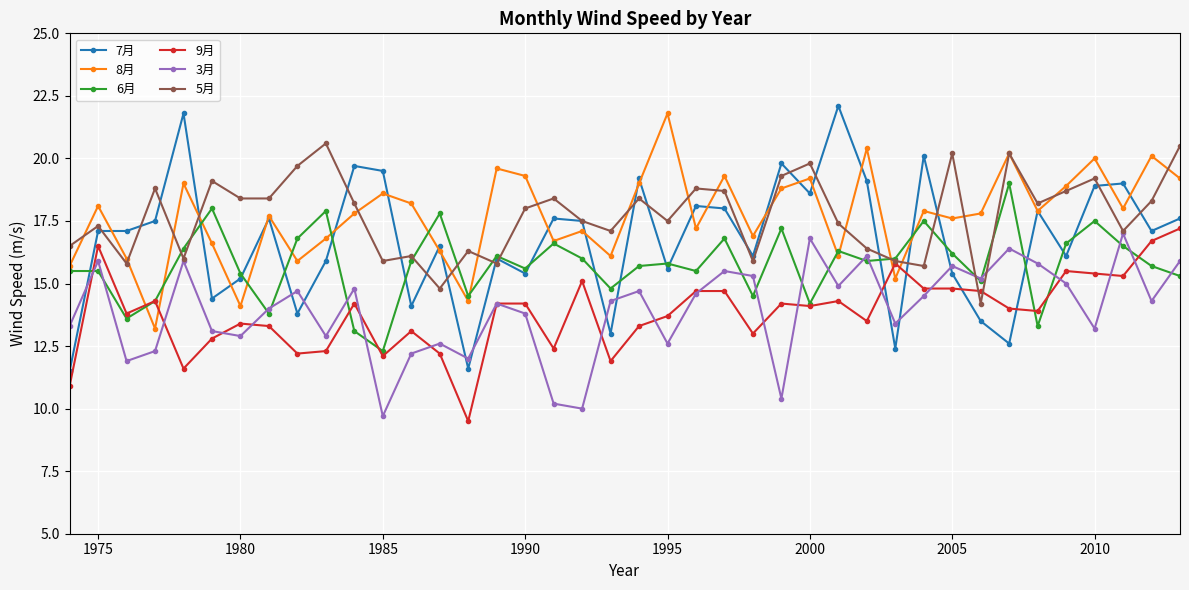

At how many categories does at least one series exceed 21?

3